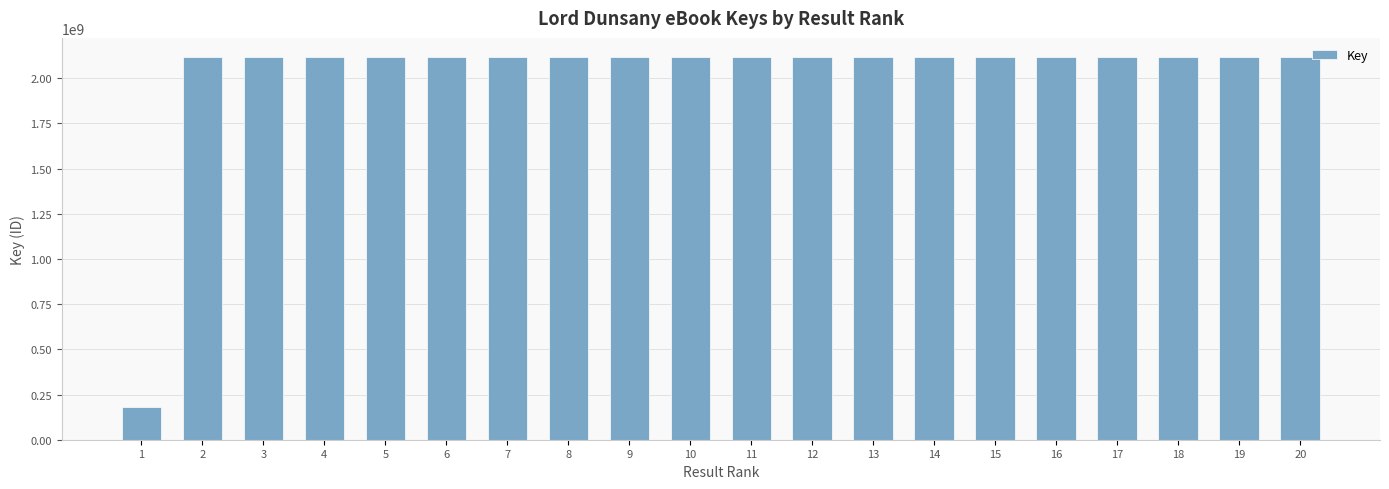

What is the value of the 18th bar from the left?

2117876389